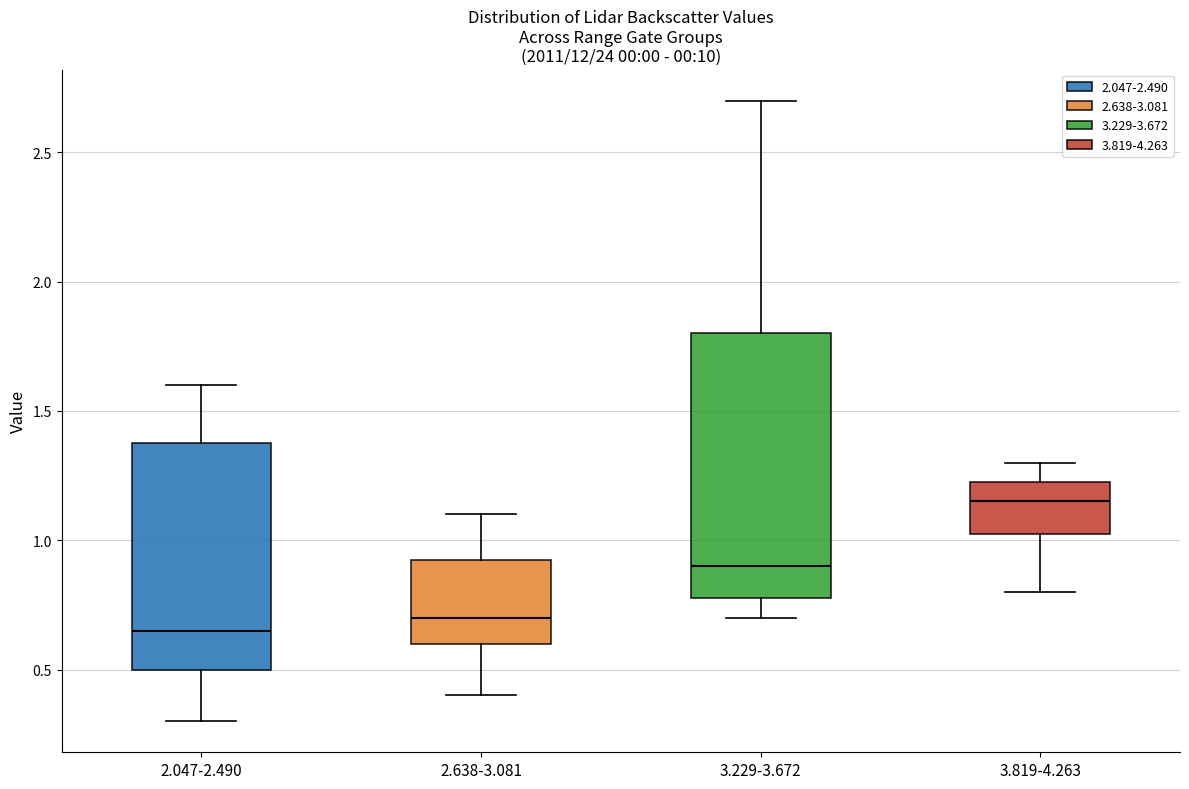

Which box is the tallest, from its lower edge to its upper edge?

3.229-3.672